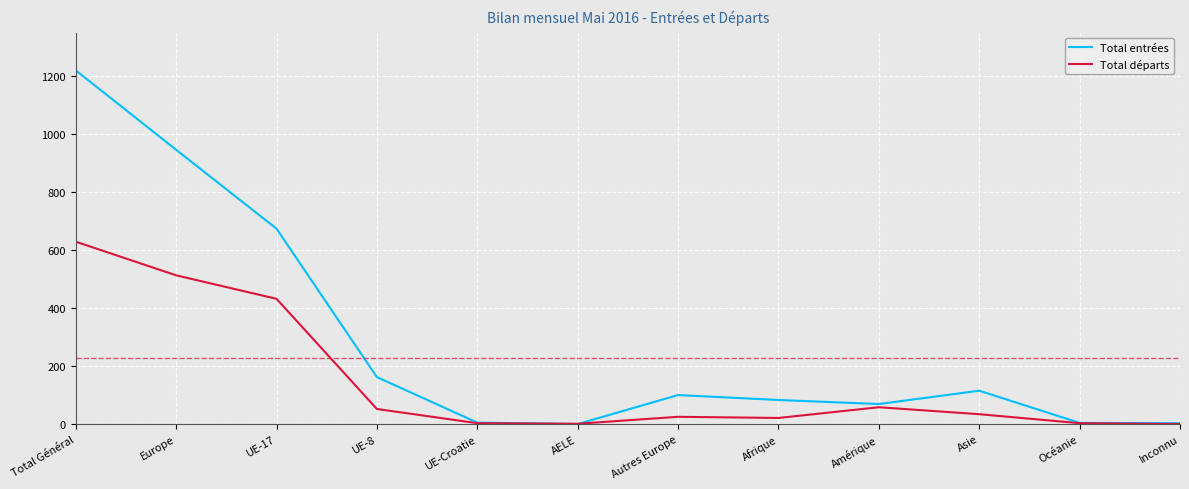

At which label is Total départs closest to 314?

UE-17